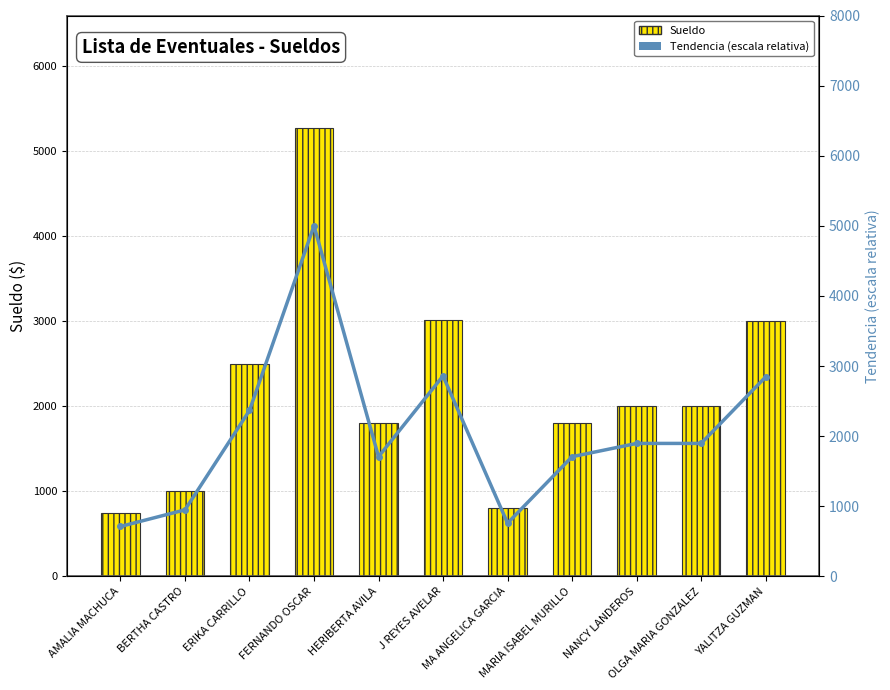

Where does the Sueldo series first go above 2000?

ERIKA CARRILLO